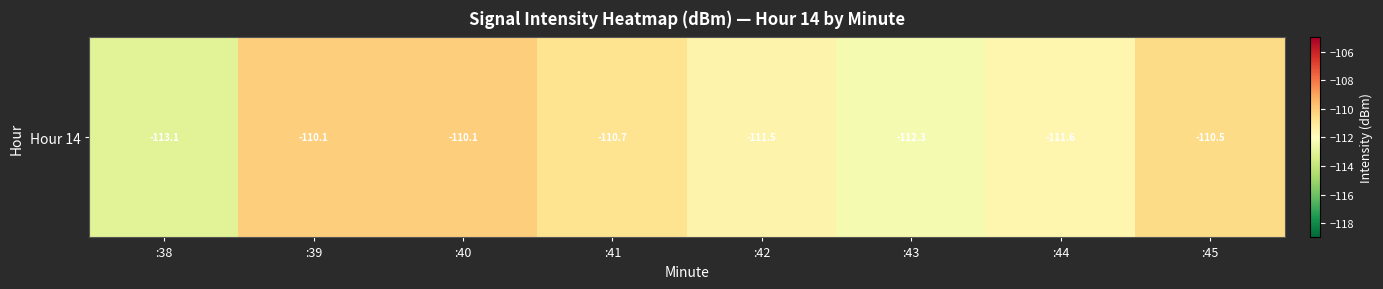

Rank the categories by value from lowest to highest.

:38, :43, :44, :42, :41, :45, :39, :40